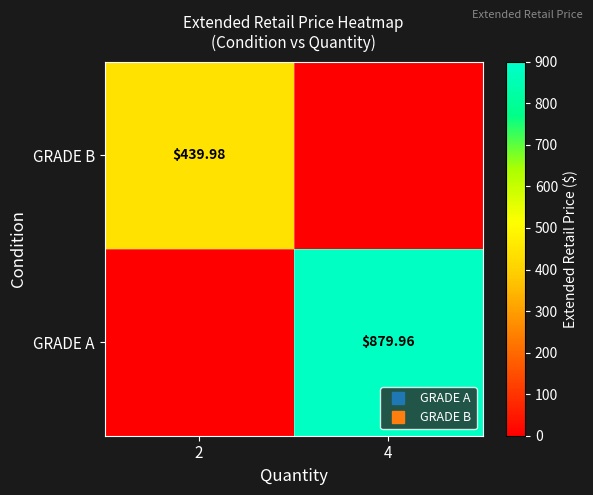

The value of GRADE A at 4 is 880.0. True or false?

True